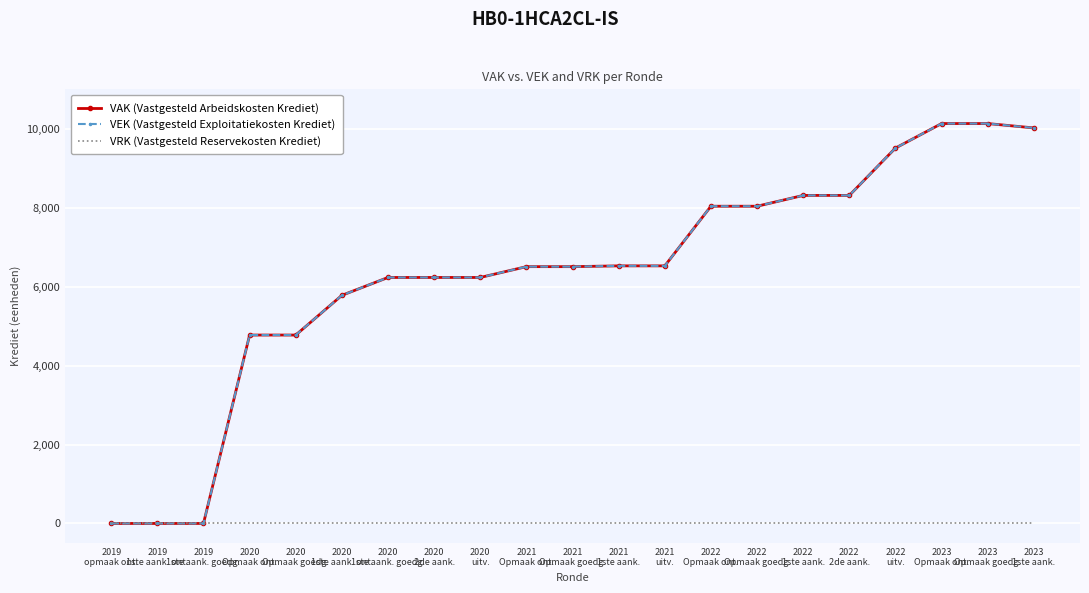

At 2021
Opmaak ont., list the series in order from smallest to largest.

VRK (Vastgesteld Reservekosten Krediet), VAK (Vastgesteld Arbeidskosten Krediet), VEK (Vastgesteld Exploitatiekosten Krediet)